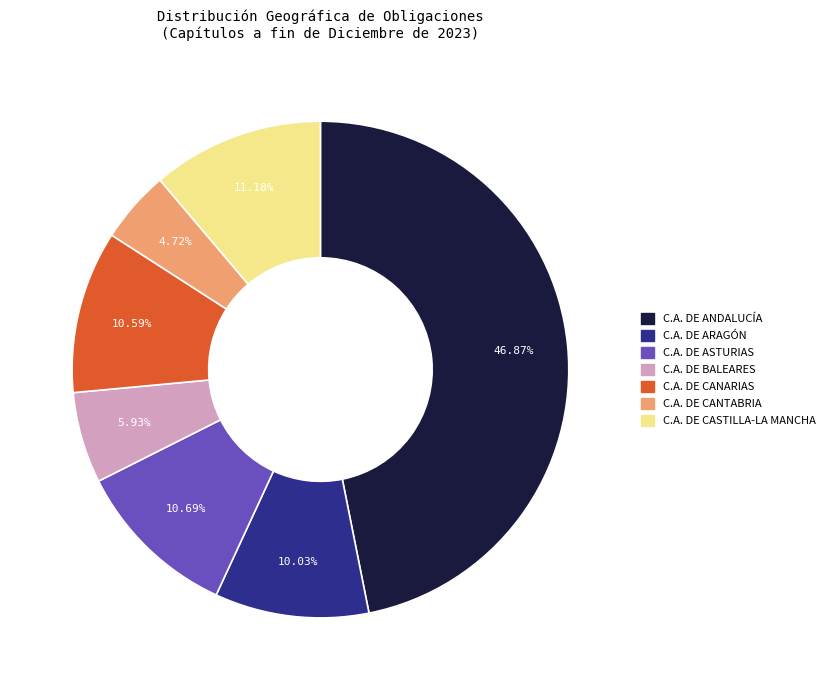

How much of the chart is everything except C.A. DE CANARIAS?

89.4%